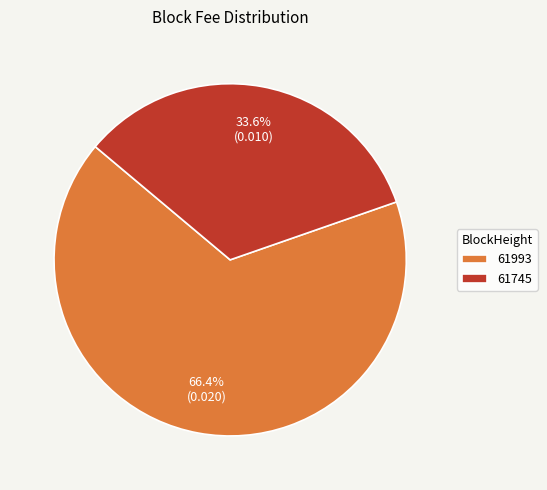

How many slices are in this pie chart?

2